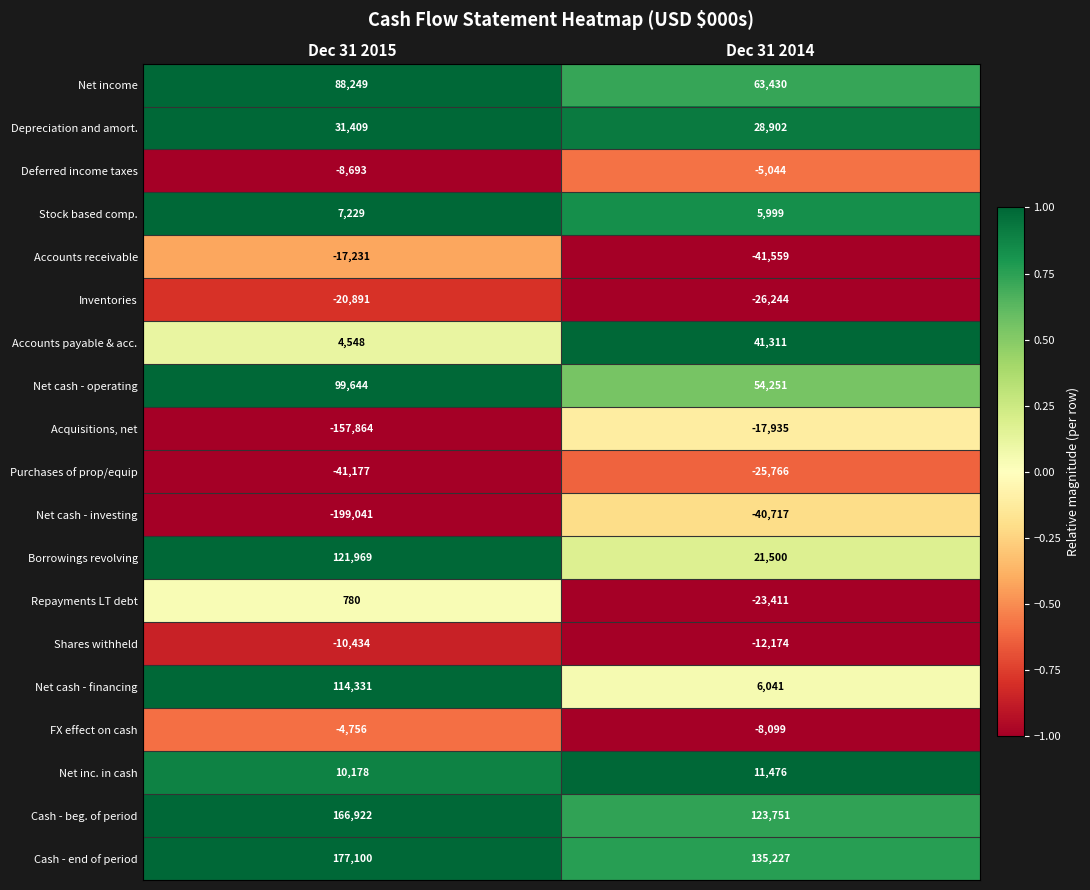

True or false: Accounts payable & acc. has a value of 9373 at Dec 31 2014.

False